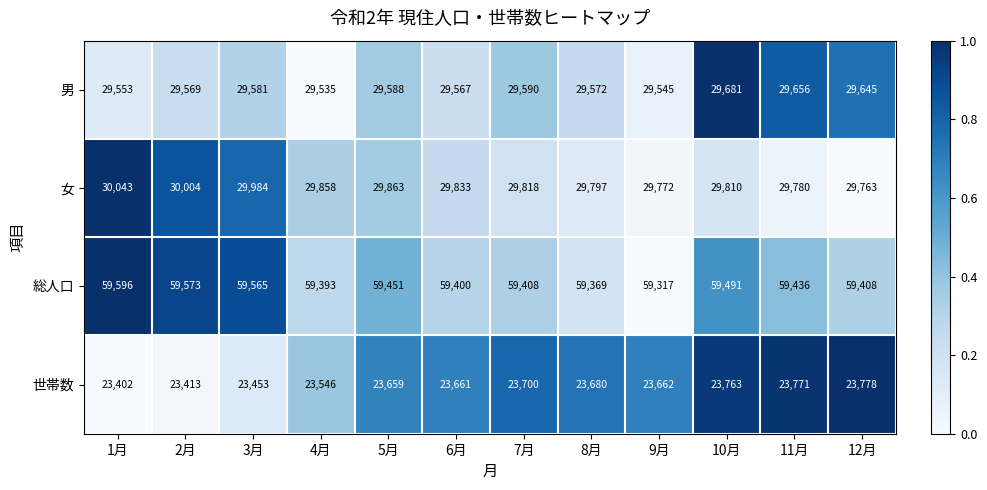

Which series has the largest range (max minus min)?

世帯数